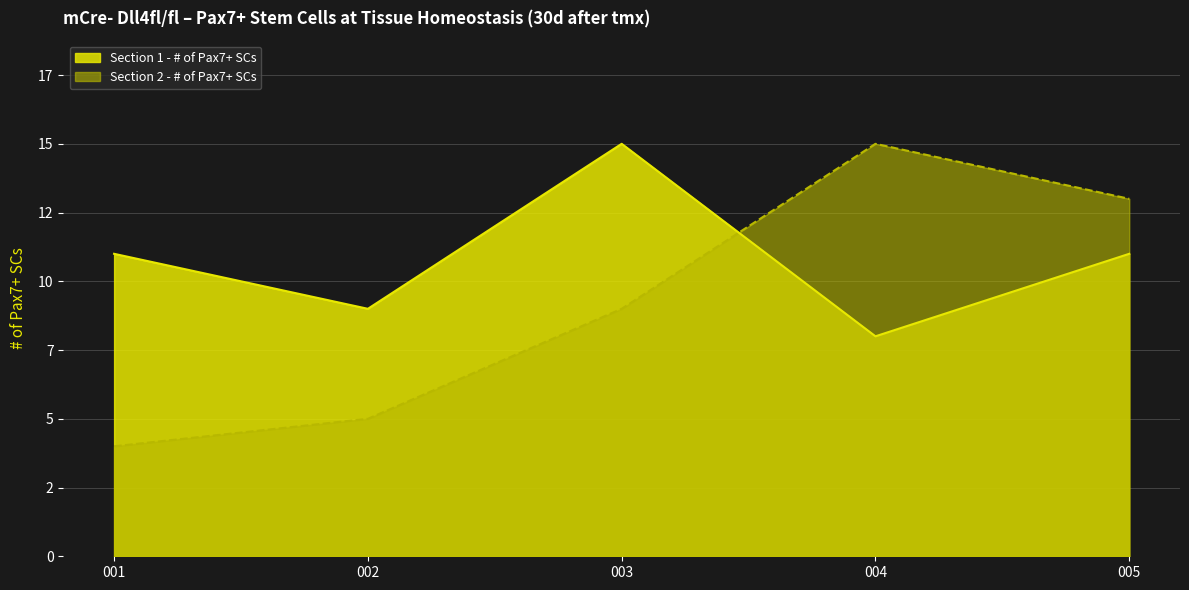

Reading left to right, what are all the values shown in this chart?

Section 1 - # of Pax7+ SCs: 001=11	002=9	003=15	004=8	005=11
Section 2 - # of Pax7+ SCs: 001=4	002=5	003=9	004=15	005=13